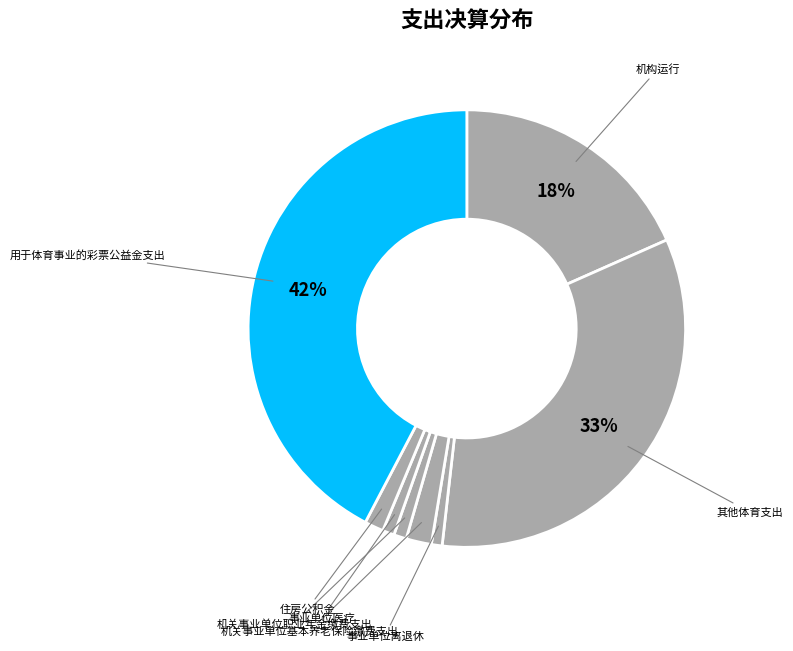

To the nearest percent, what percentage of the pie is 事业单位医疗?

1%